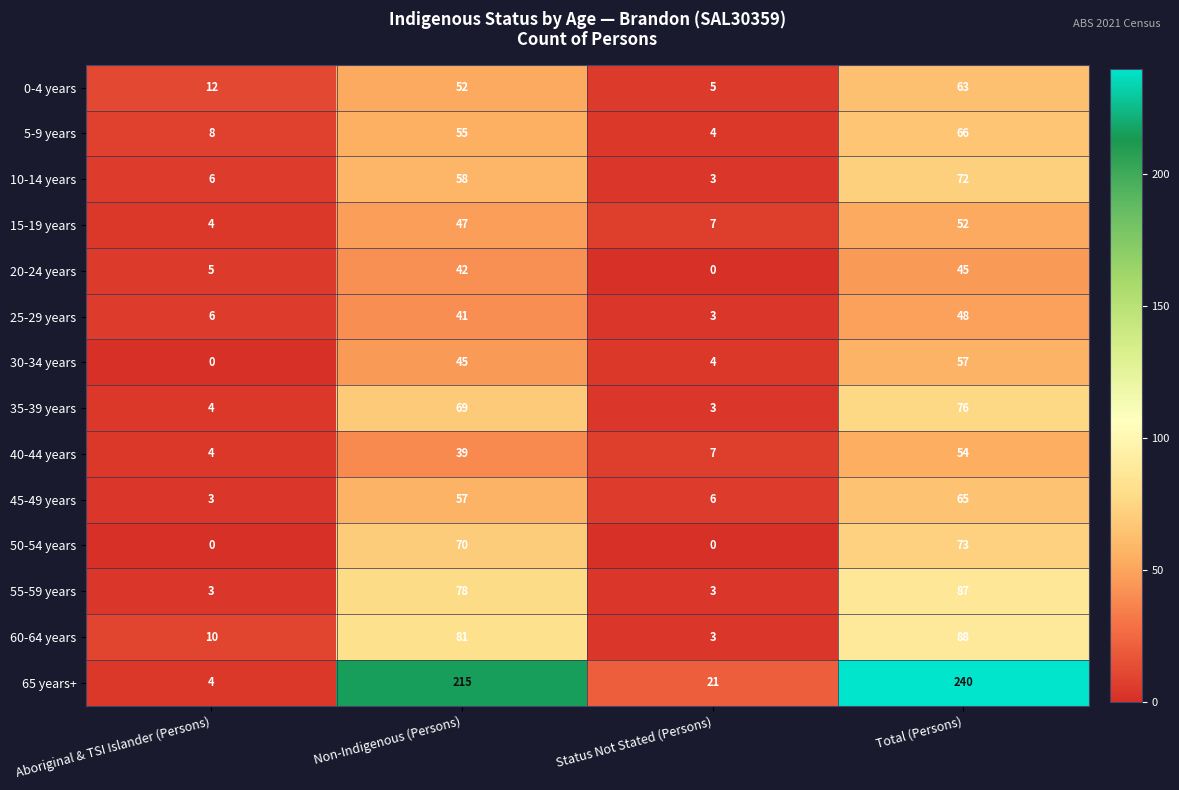

At Non-Indigenous (Persons), list the series in order from smallest to largest.

40-44 years, 25-29 years, 20-24 years, 30-34 years, 15-19 years, 0-4 years, 5-9 years, 45-49 years, 10-14 years, 35-39 years, 50-54 years, 55-59 years, 60-64 years, 65 years+